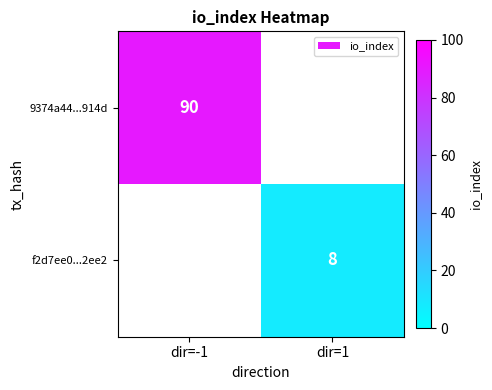

The 9374a44...914d series shows 90 at dir=-1. True or false?

True